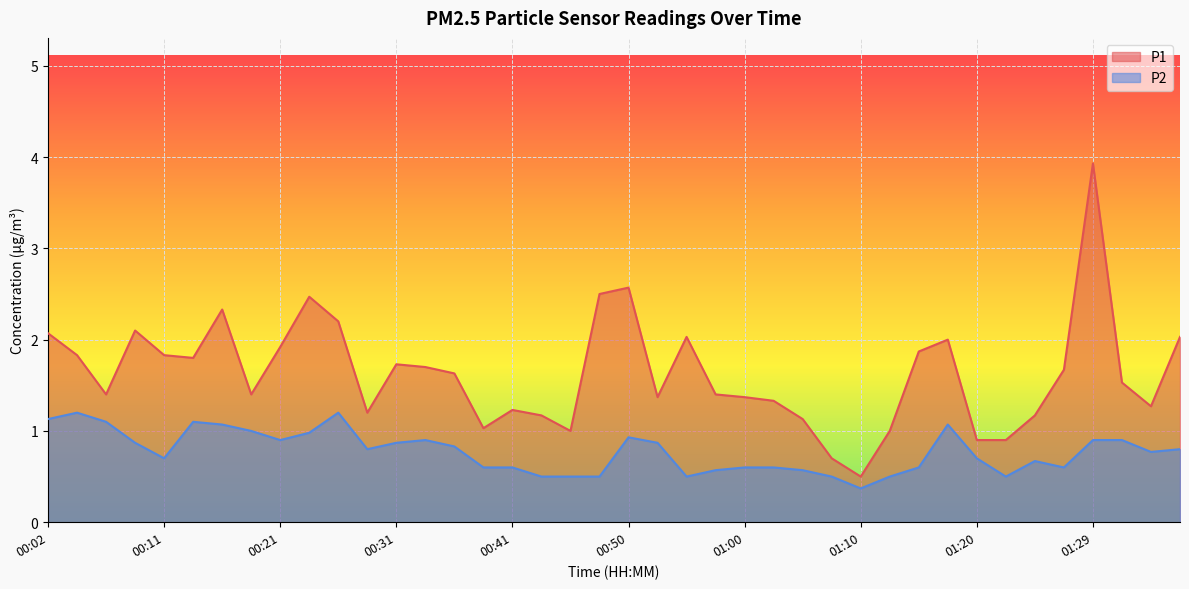

What is the difference between the highest and lowest values at 00:02?

0.9